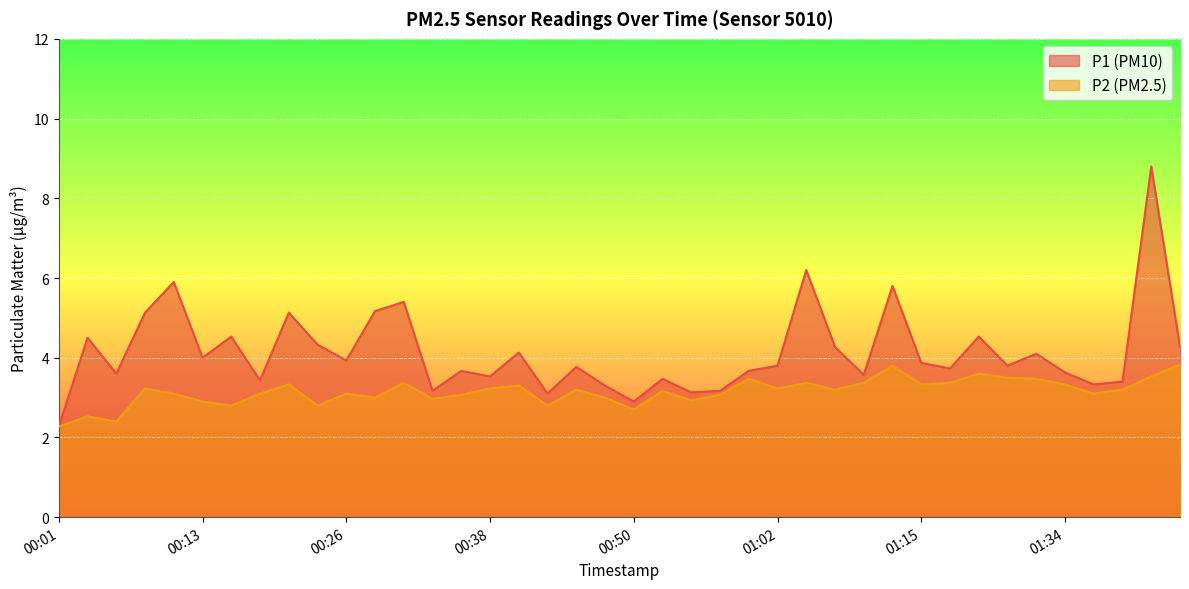

Where is P2 nearest to the value 3?

00:28